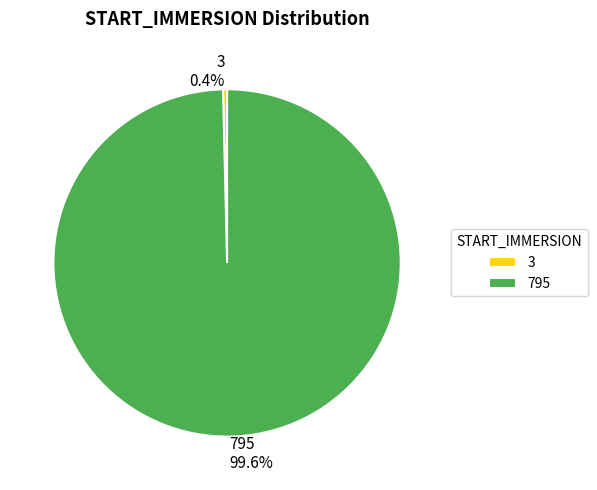

To the nearest percent, what is the average slice percentage?

50%